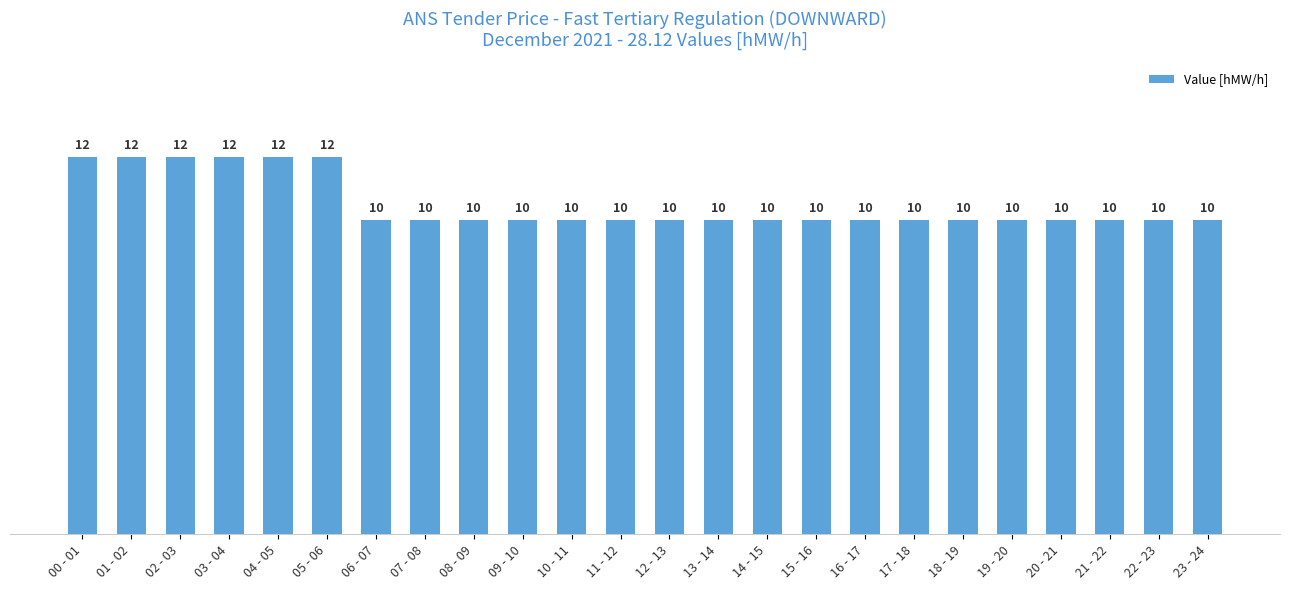

The value at 09 - 10 is 6. True or false?

False